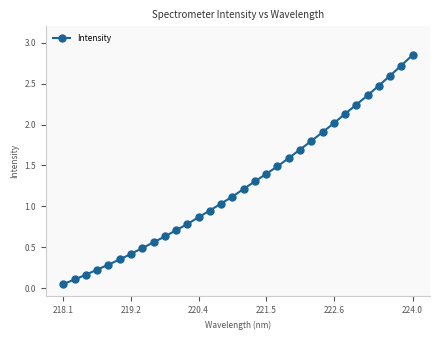

True or false: the data has more than 2 interior local peaks.

False